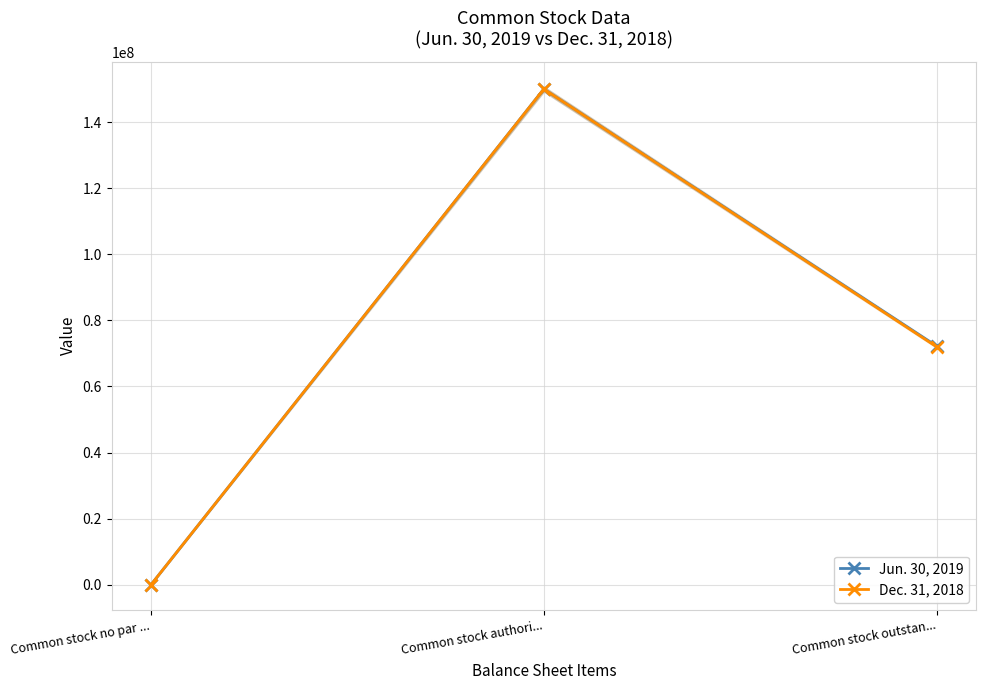

What is the label of the 1st point from the right?

Common stock outstan...